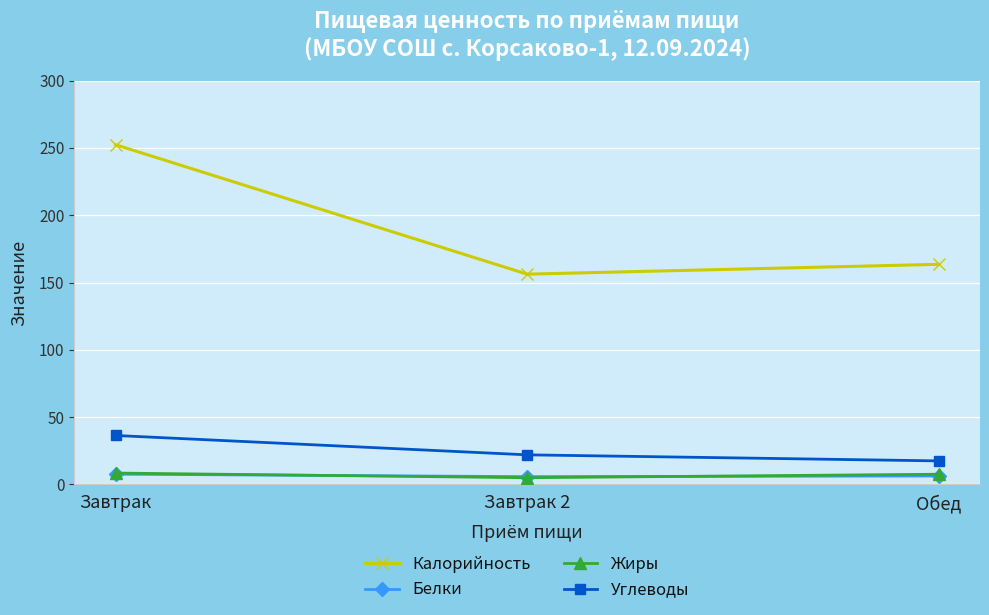

Does the chart display data point markers on the line(s)?

Yes